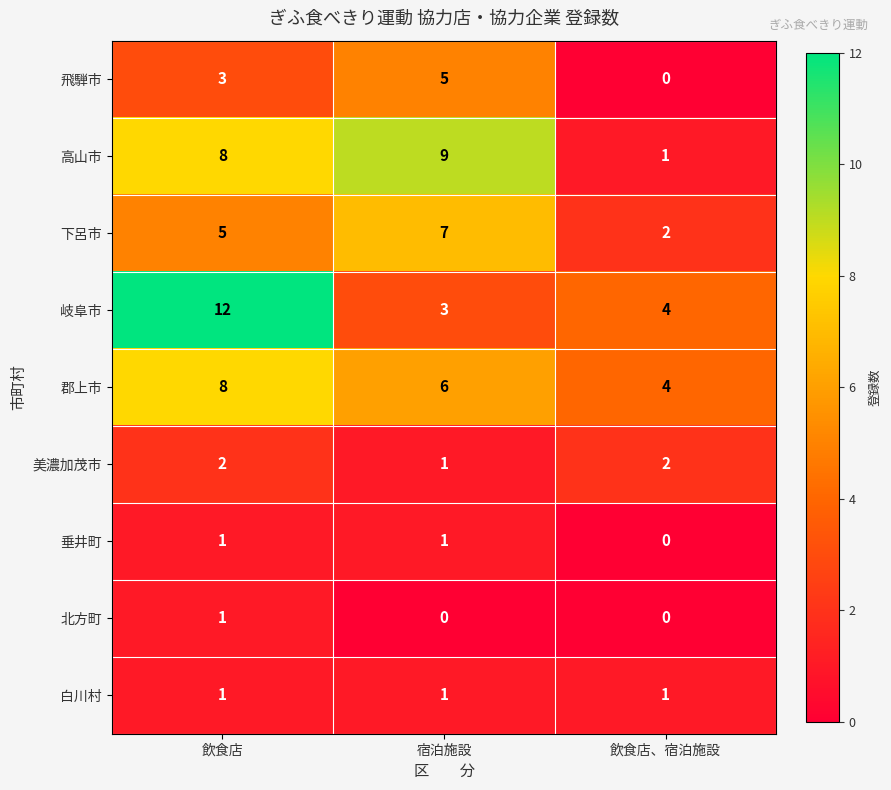

List the labels in order of 高山市 value, largest first.

宿泊施設, 飲食店, 飲食店、宿泊施設